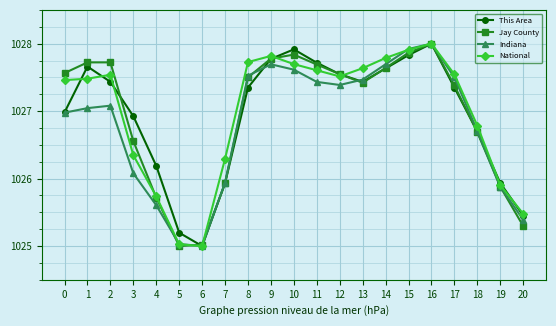

Does the chart have visible grid lines?

Yes